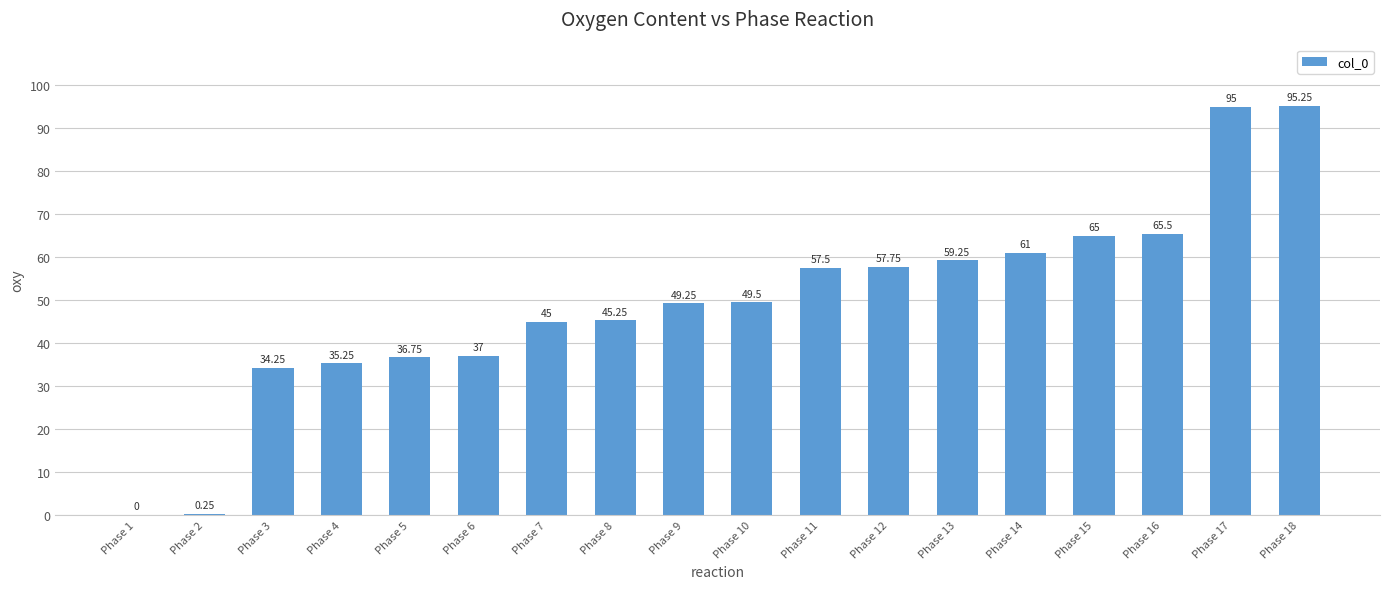

What is the sum of the values at Phase 17 and Phase 10?

144.5